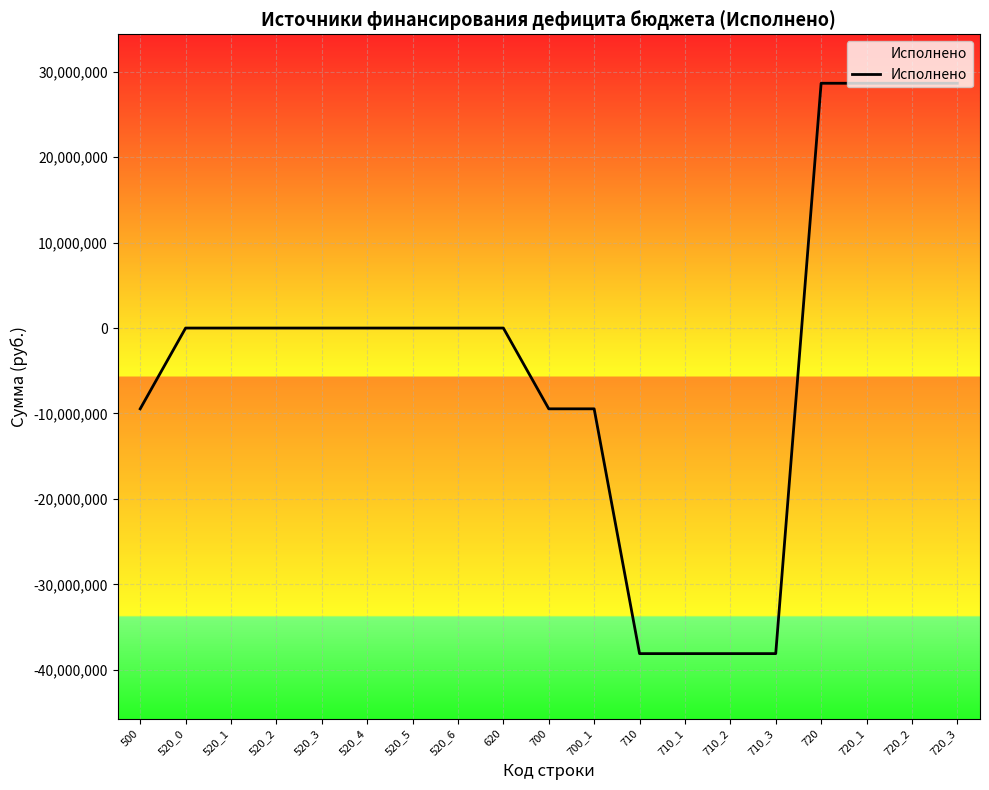

Is this an area chart (filled region under the line)?

No